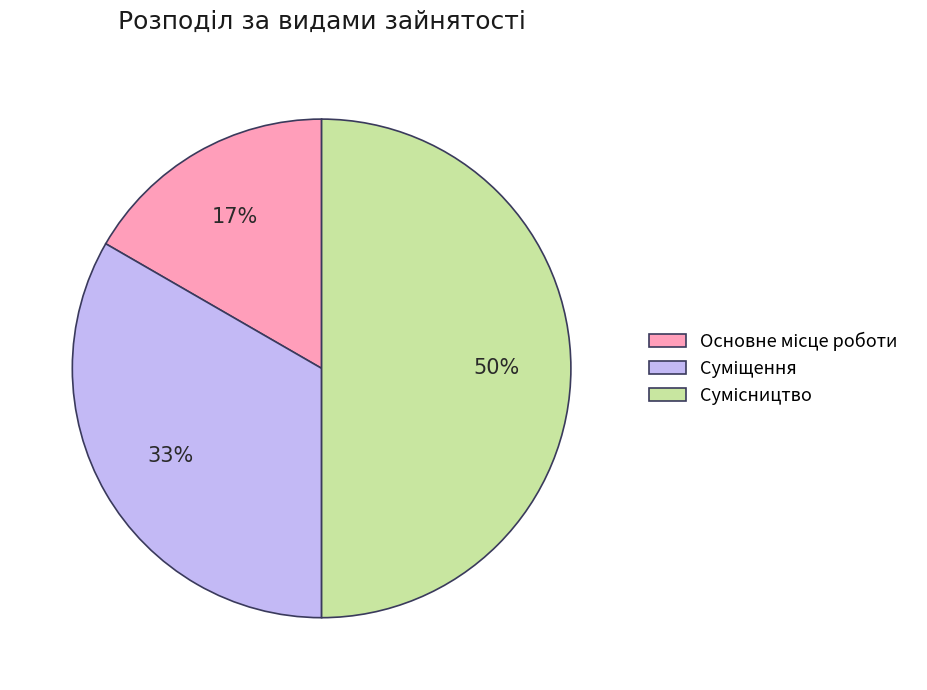

To the nearest percent, what is the average slice percentage?

33%